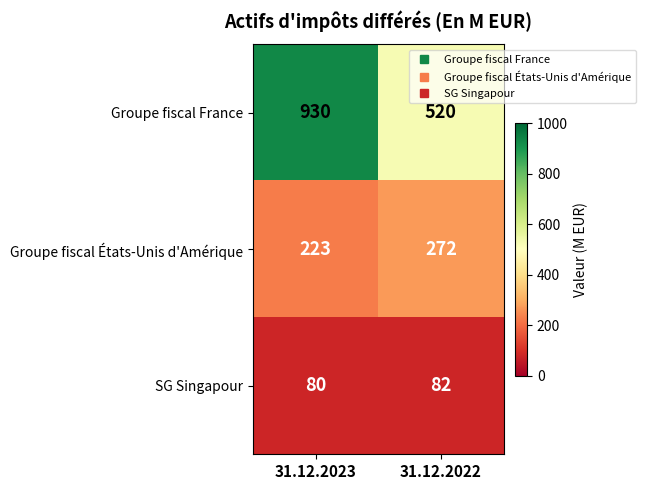

Read the SG Singapour value at 31.12.2022.

82